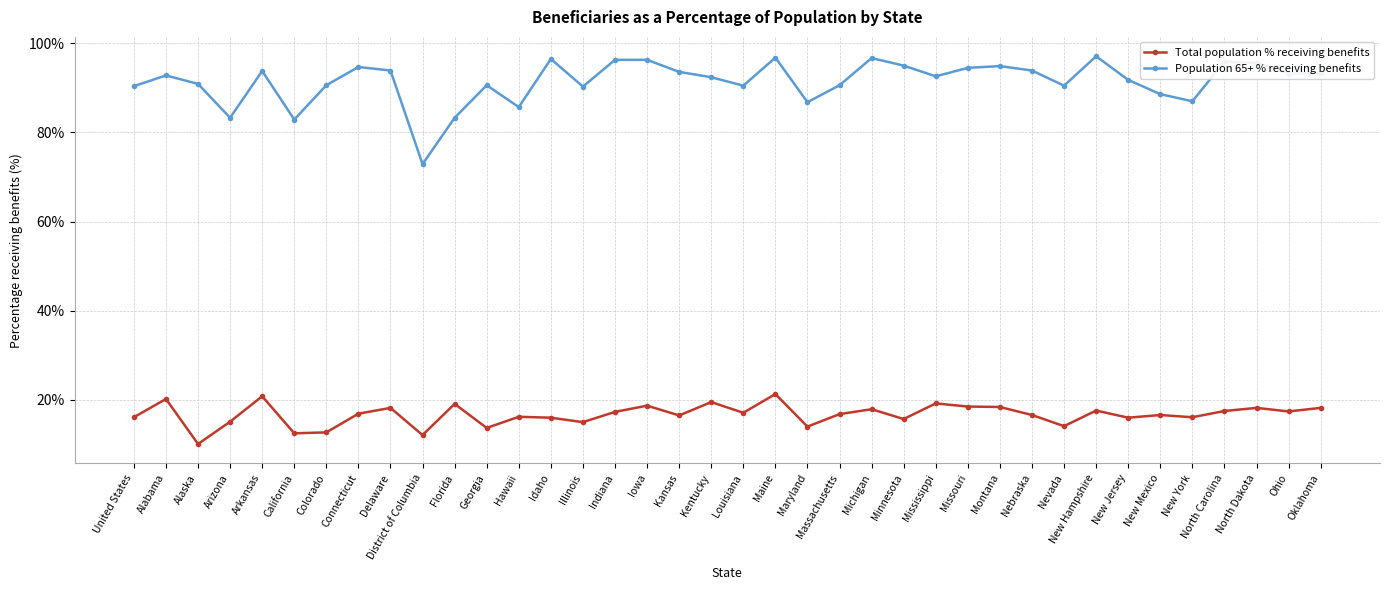

Which series has the largest range (max minus min)?

Population 65+ % receiving benefits